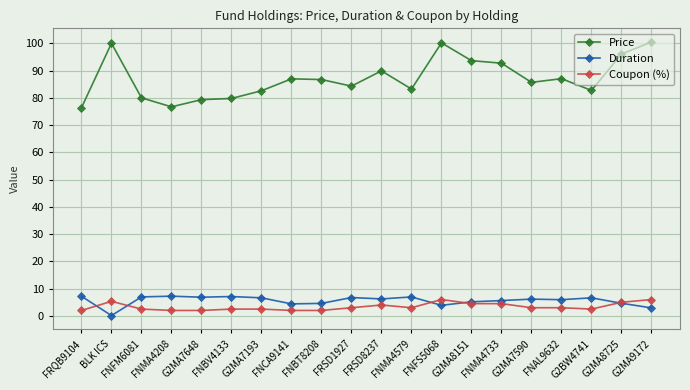

What is the label of the 16th point from the left?

G2MA7590